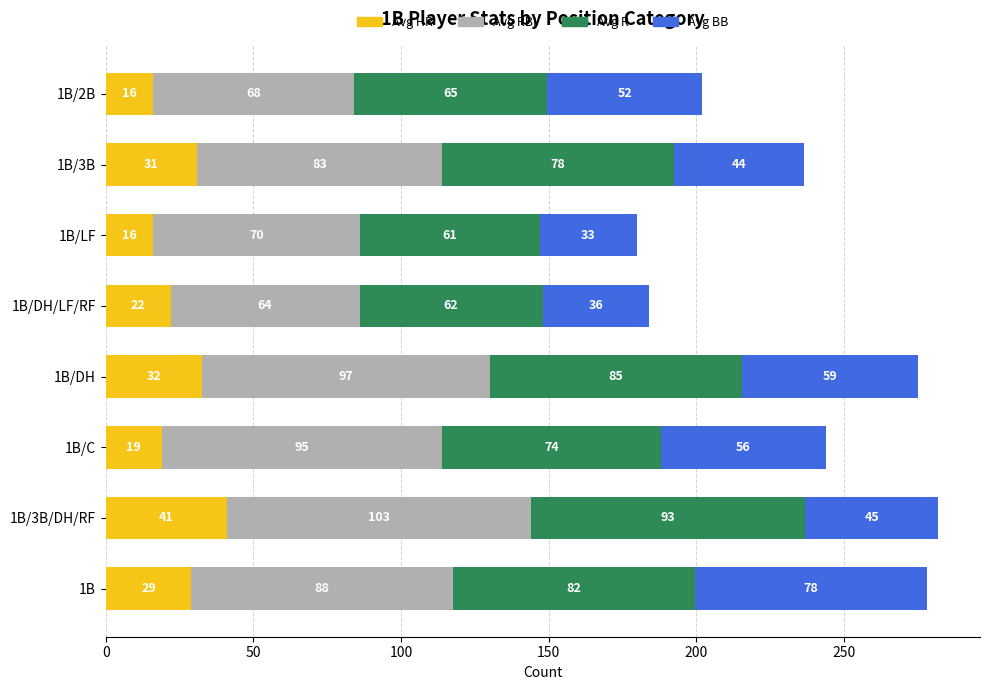

What is the average value of the Avg HR series?

25.8